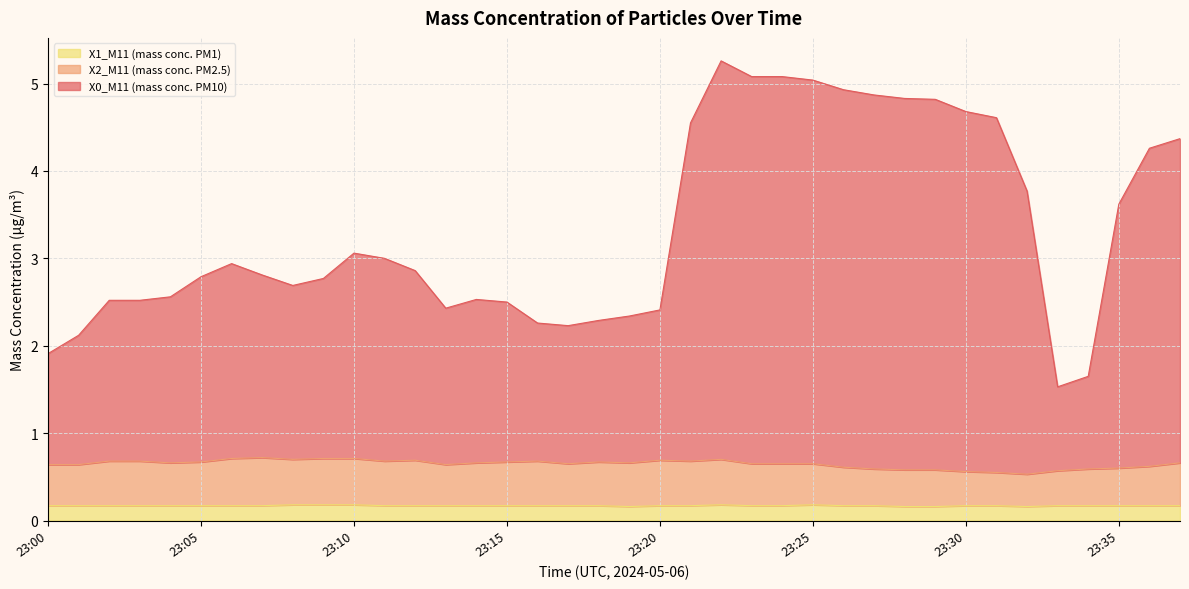

What is the sum of all X0_M11 (mass conc. PM10) values?

126.5